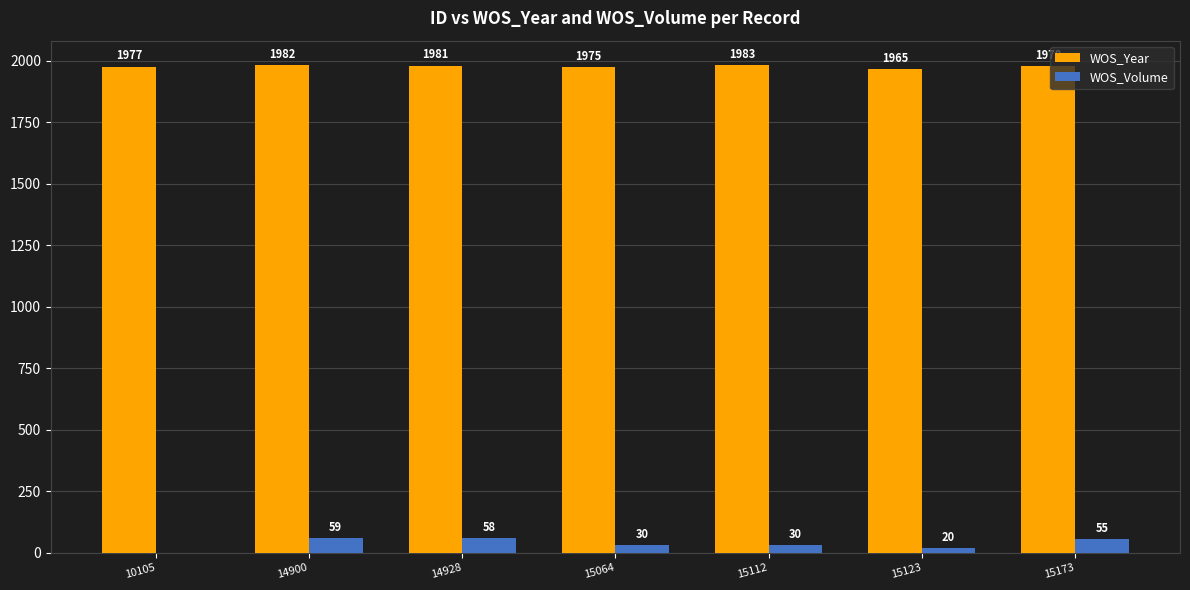

Reading right to left, extract all data points from this chart.

WOS_Year: 15173=1978	15123=1965	15112=1983	15064=1975	14928=1981	14900=1982	10105=1977
WOS_Volume: 15173=55	15123=20	15112=30	15064=30	14928=58	14900=59	10105=0